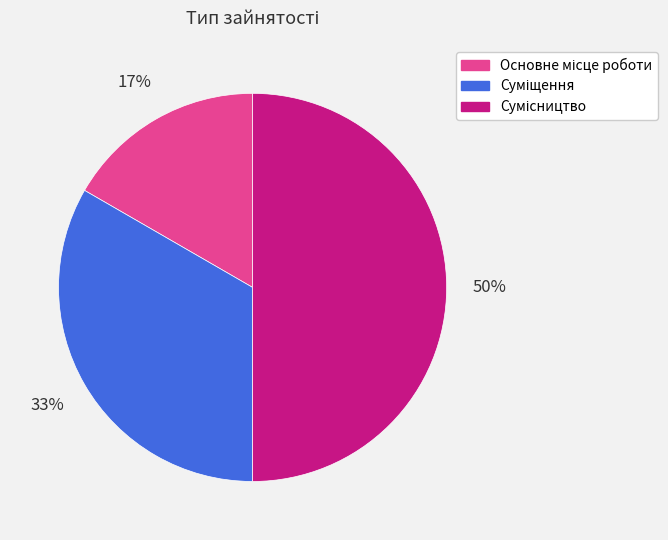

To the nearest percent, what is the average slice percentage?

33%